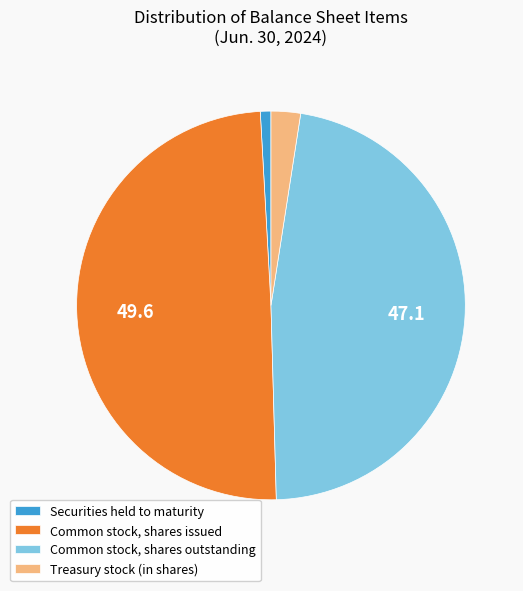

Is there any slice that represents more than half of the pie?

No